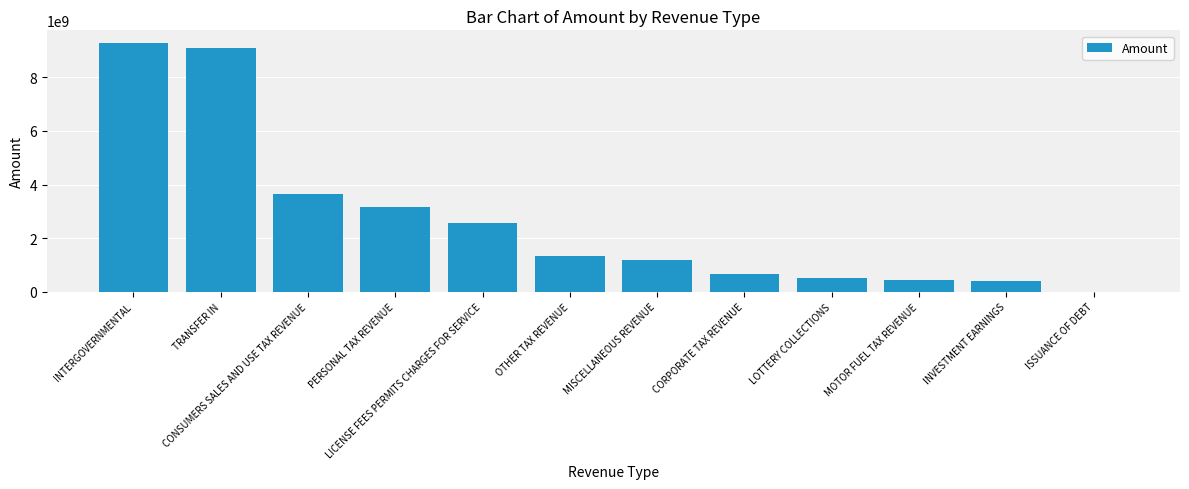

Read the value at MISCELLANEOUS REVENUE.

1195982149.2